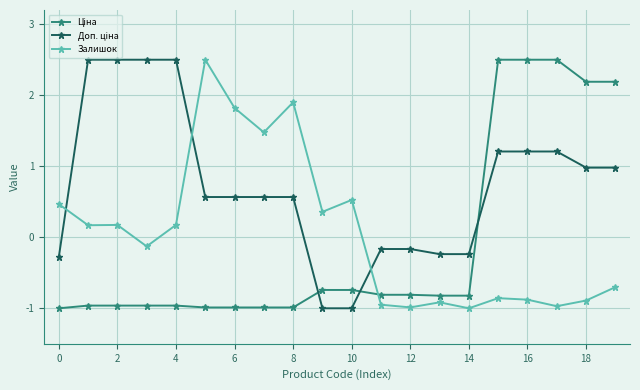

True or false: Залишок has more than 2 points higher than both neighbors.

True